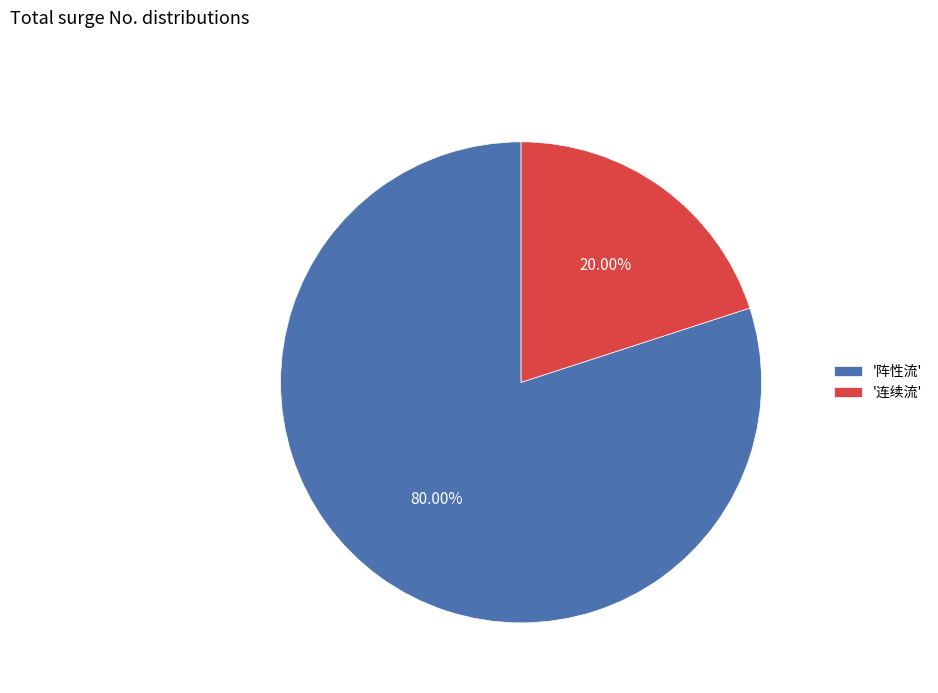

Which has a higher value, '阵性流' or '连续流'?

'阵性流'